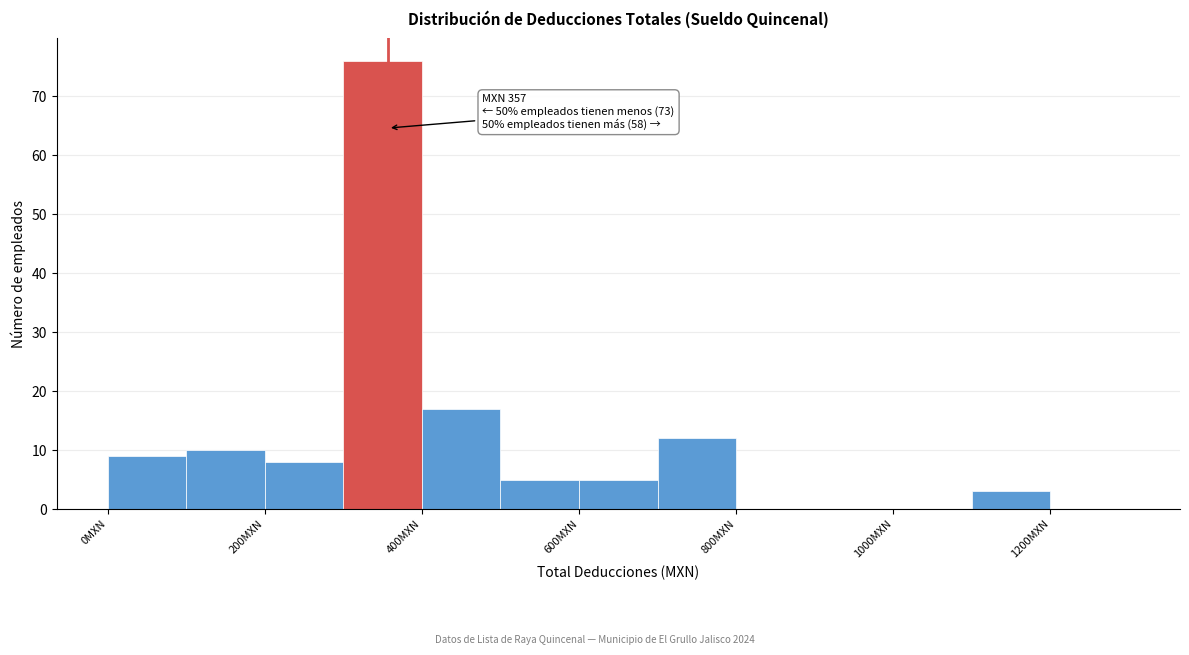

Which range on the x-axis has the tallest bar?

300 to 400